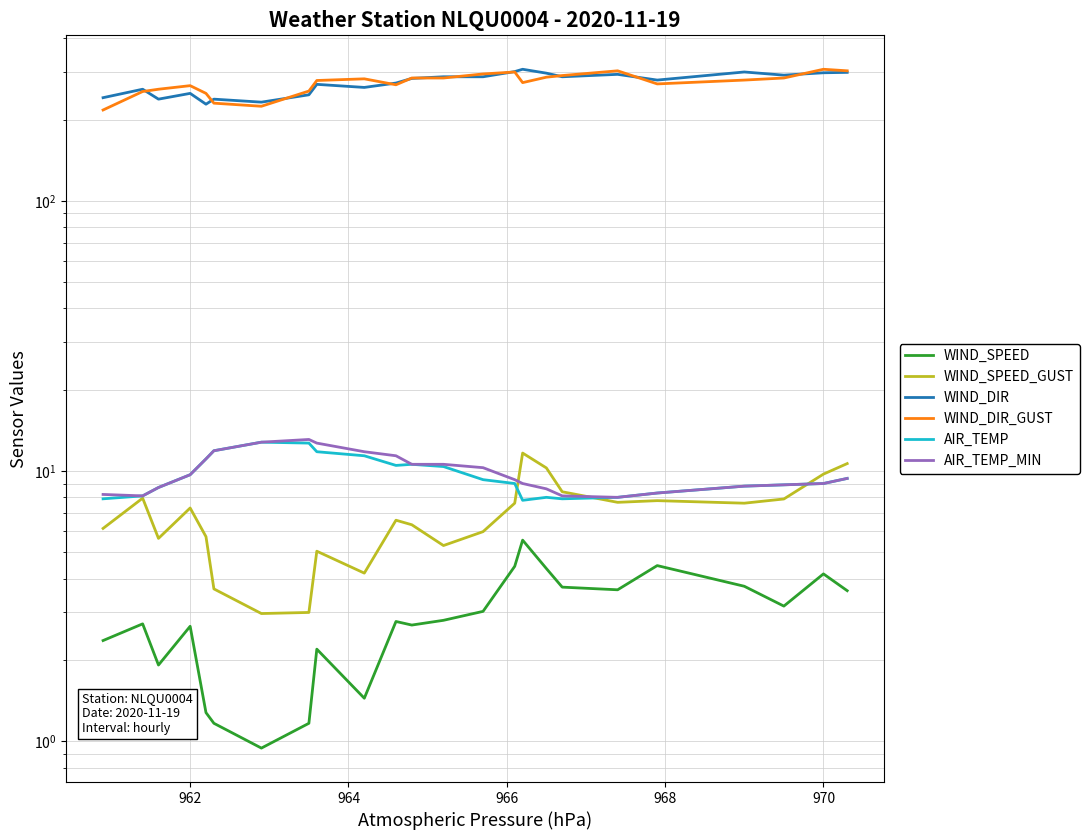

What is the sum of all WIND_SPEED_GUST values?

165.1